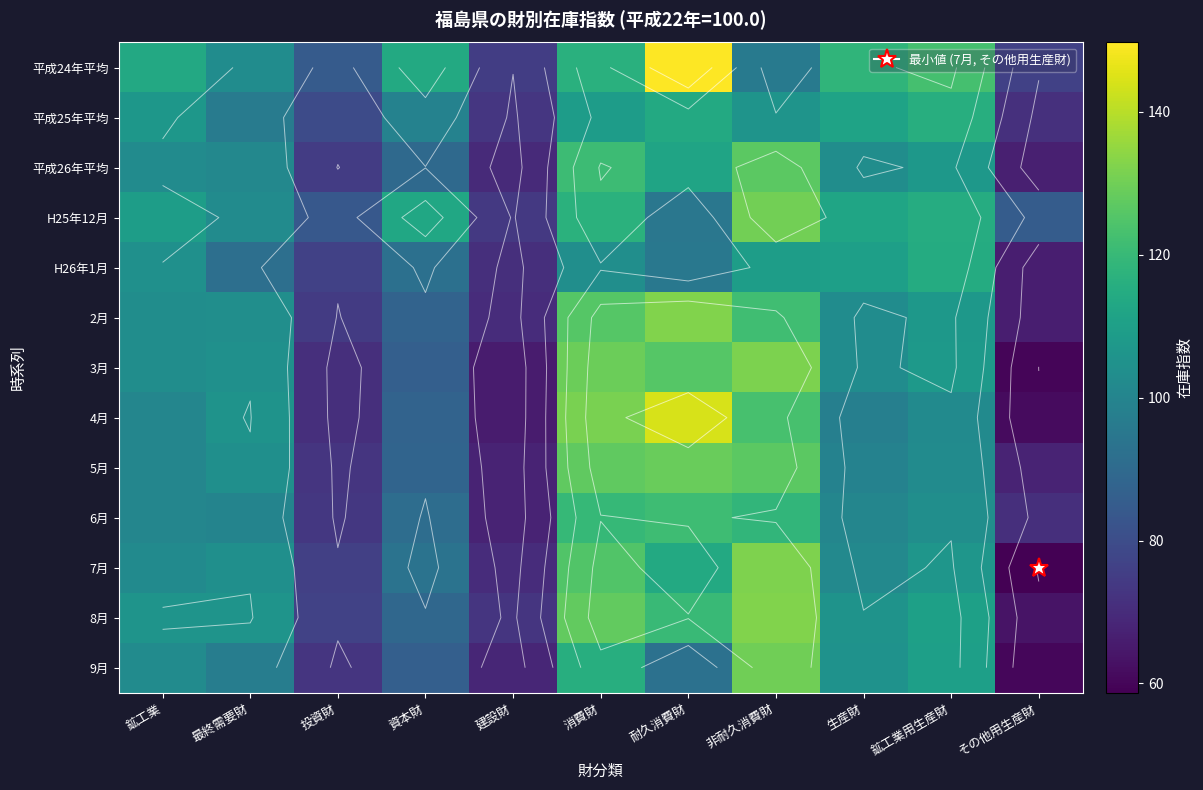

How many categories are shown in the chart?

11